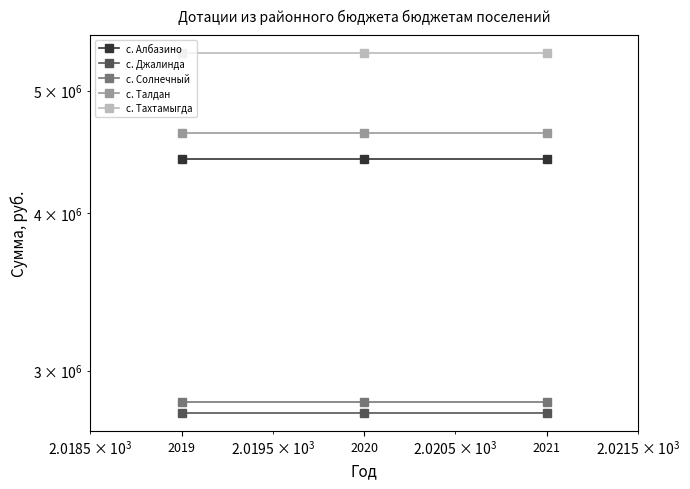

Is this an area chart (filled region under the line)?

No